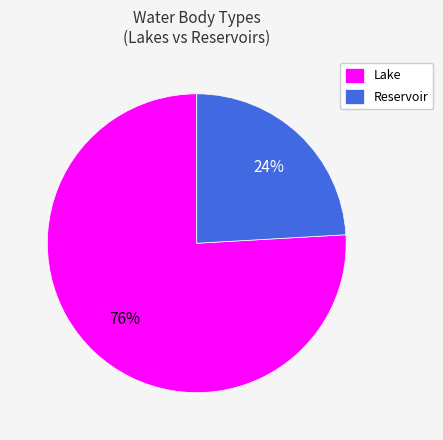

Is it true that Lake is 81% of the pie?

False